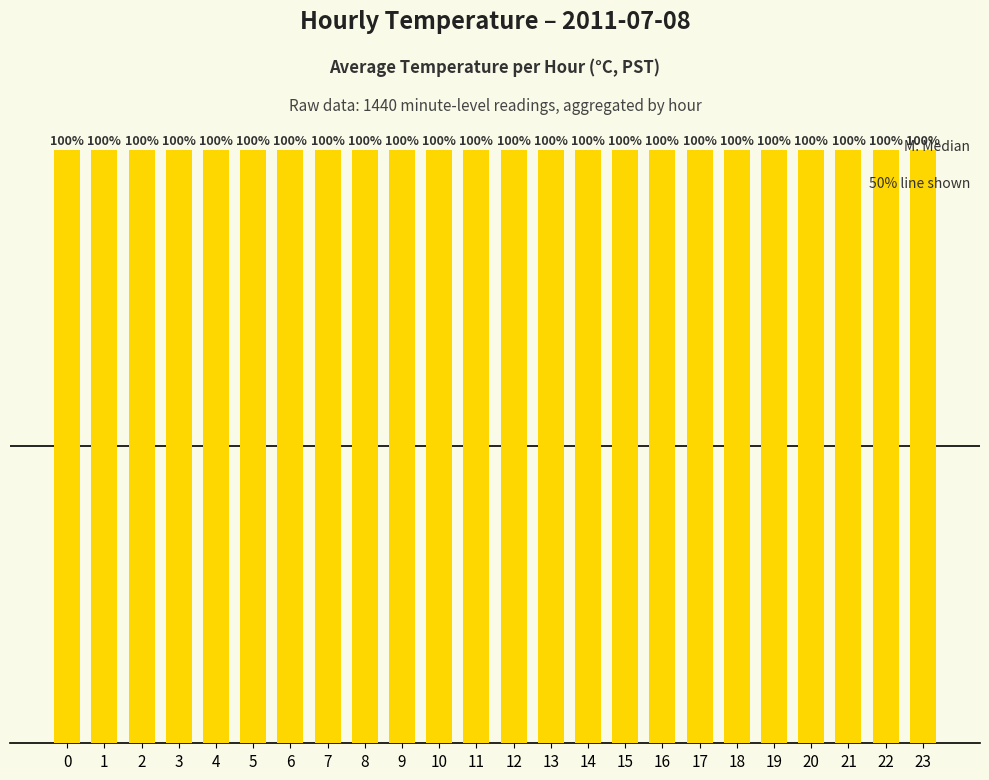

List the labels in order of value, largest first.

7, 8, 6, 5, 9, 4, 3, 10, 2, 11, 1, 21, 22, 20, 23, 19, 12, 18, 0, 13, 17, 14, 16, 15